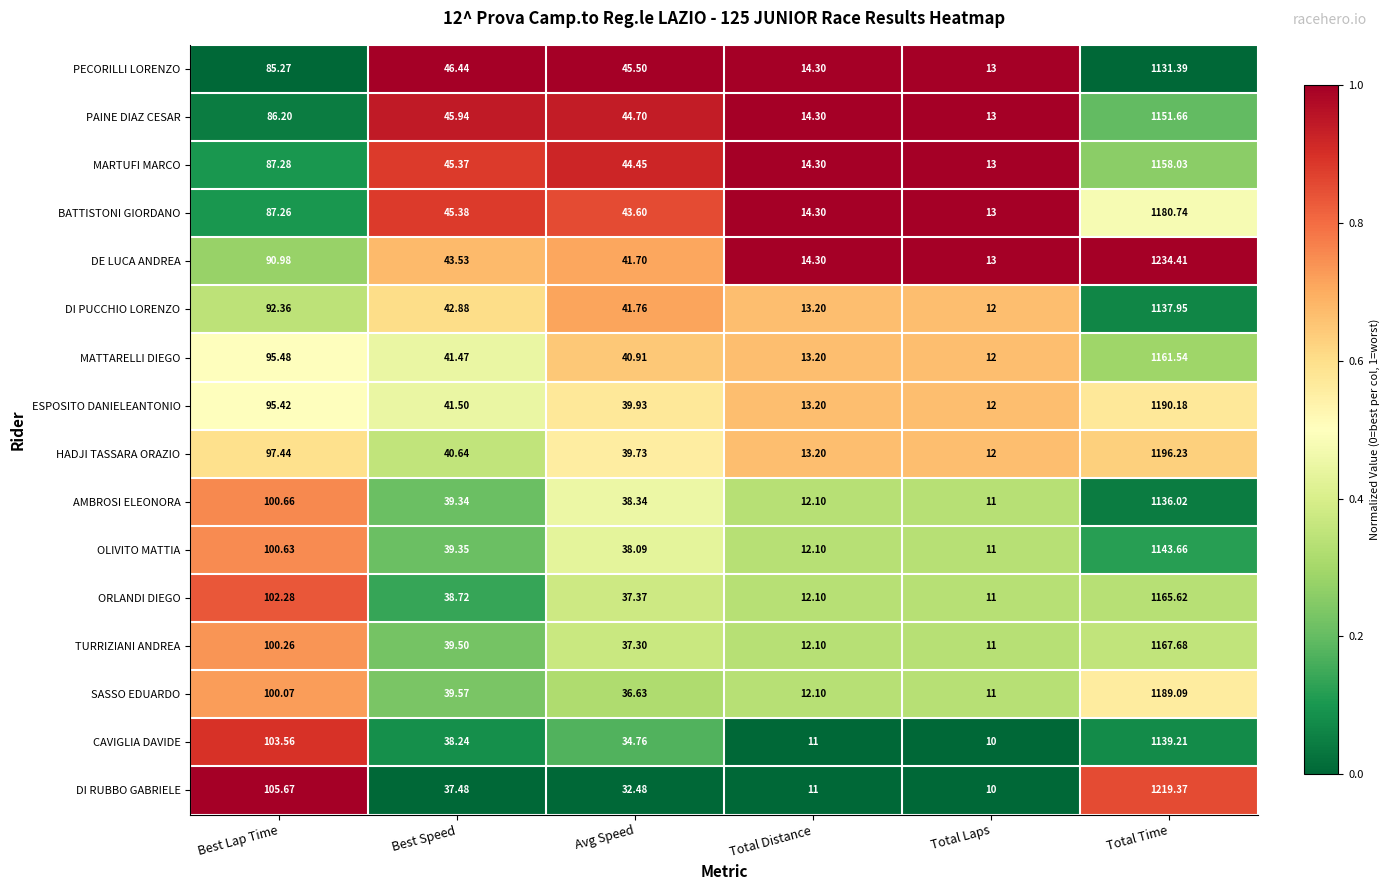

Between Best Lap Time and Best Speed, which series saw the biggest shift?

DI RUBBO GABRIELE